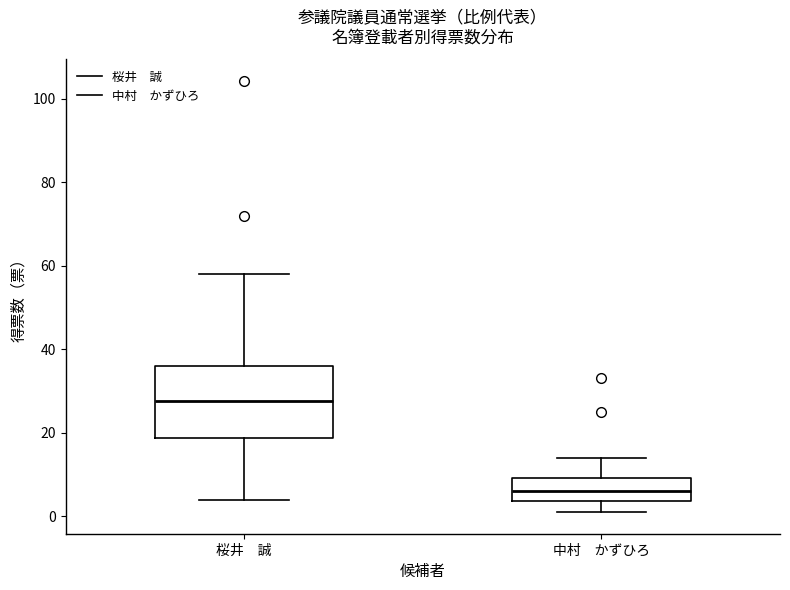

Which box is the tallest, from its lower edge to its upper edge?

桜井 誠